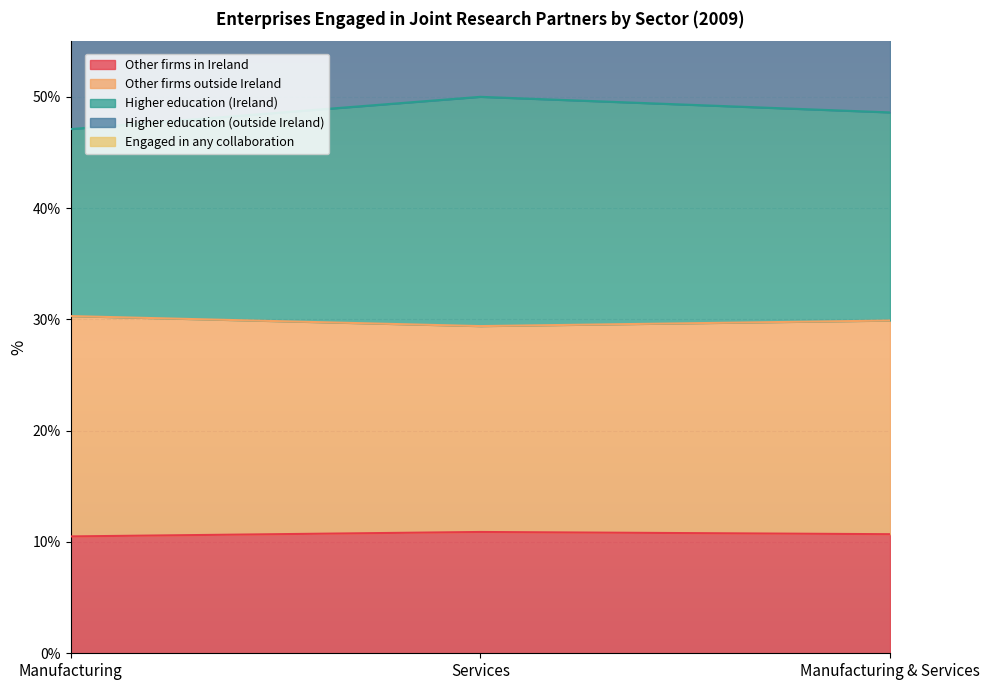

The value of Other firms in Ireland at Manufacturing is 10.5. True or false?

True